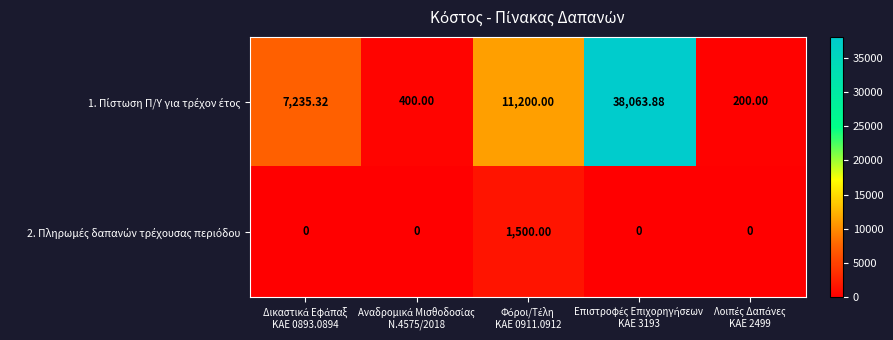

List the series in order of their peak value, highest first.

1. Πίστωση Π/Υ για τρέχον έτος, 2. Πληρωμές δαπανών τρέχουσας περιόδου